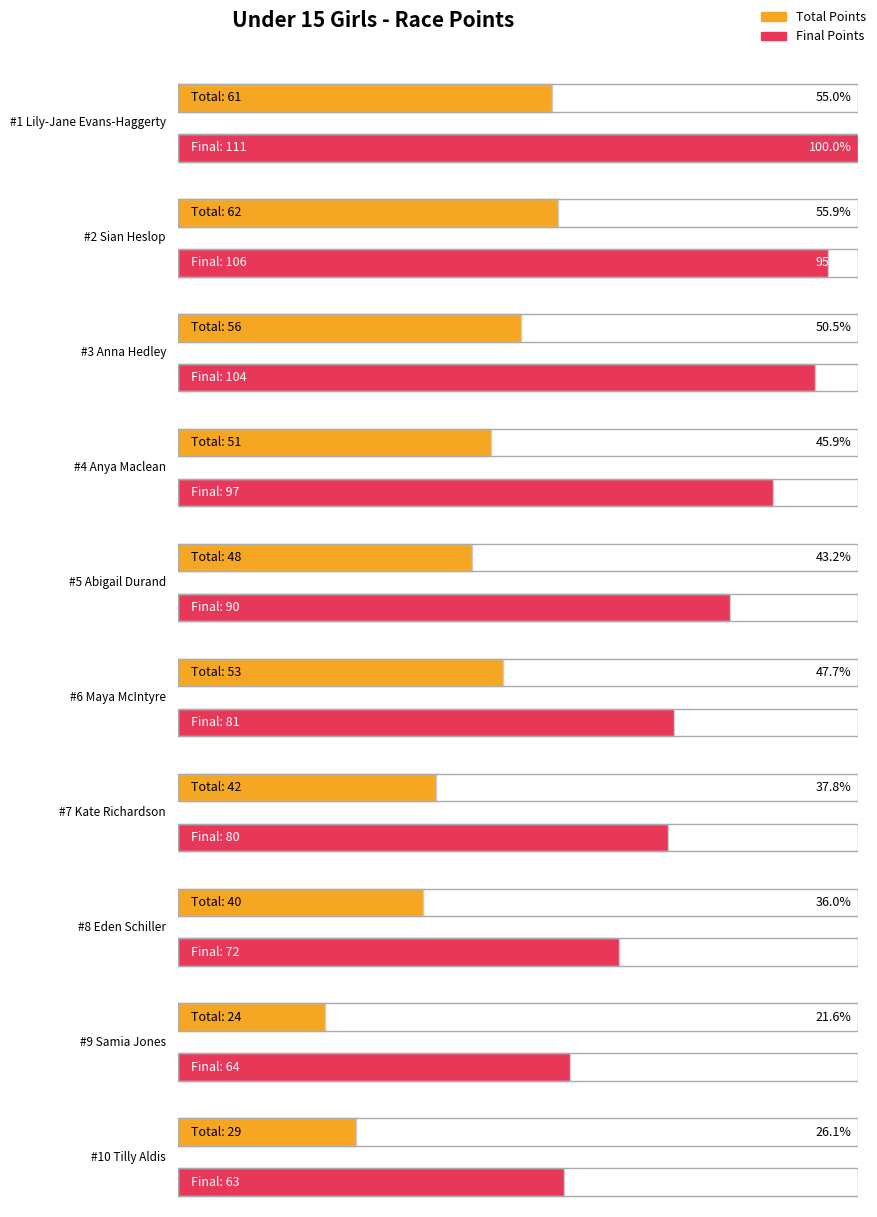

At which category is the sum across all series the highest?

Lily-Jane Evans-Haggerty